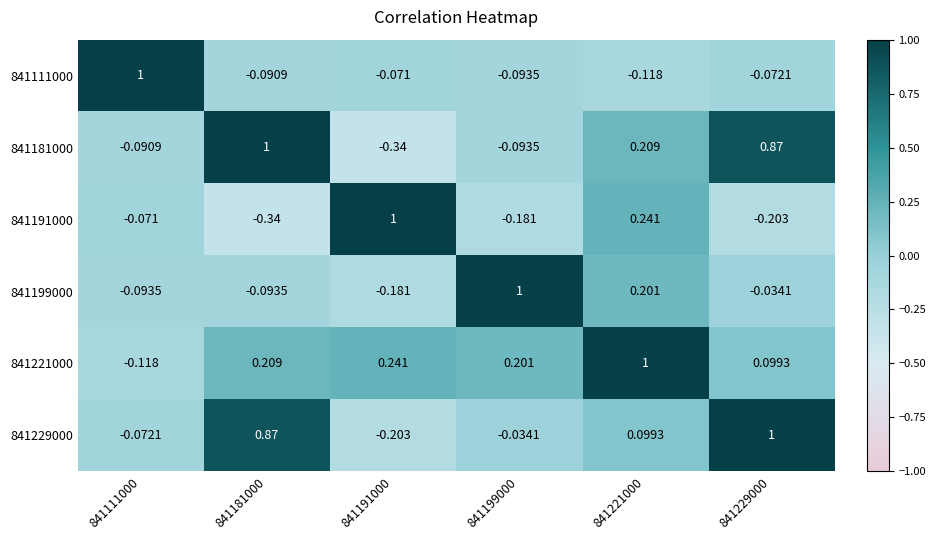

Reading left to right, extract all data points from this chart.

841111000: 841111000=1.0	841181000=-0.1	841191000=-0.1	841199000=-0.1	841221000=-0.1	841229000=-0.1
841181000: 841111000=-0.1	841181000=1.0	841191000=-0.3	841199000=-0.1	841221000=0.2	841229000=0.9
841191000: 841111000=-0.1	841181000=-0.3	841191000=1.0	841199000=-0.2	841221000=0.2	841229000=-0.2
841199000: 841111000=-0.1	841181000=-0.1	841191000=-0.2	841199000=1.0	841221000=0.2	841229000=-0.0
841221000: 841111000=-0.1	841181000=0.2	841191000=0.2	841199000=0.2	841221000=1.0	841229000=0.1
841229000: 841111000=-0.1	841181000=0.9	841191000=-0.2	841199000=-0.0	841221000=0.1	841229000=1.0